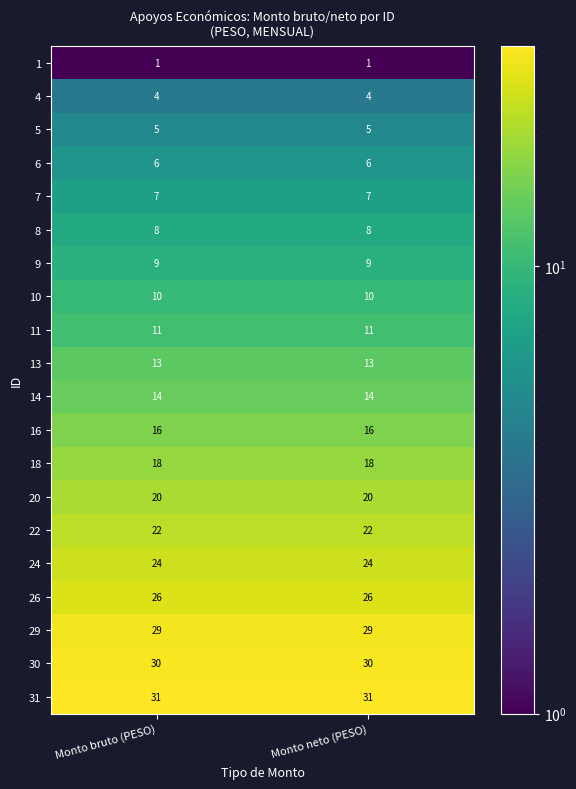

The value of 1 at Monto bruto (PESO) is 0. True or false?

False